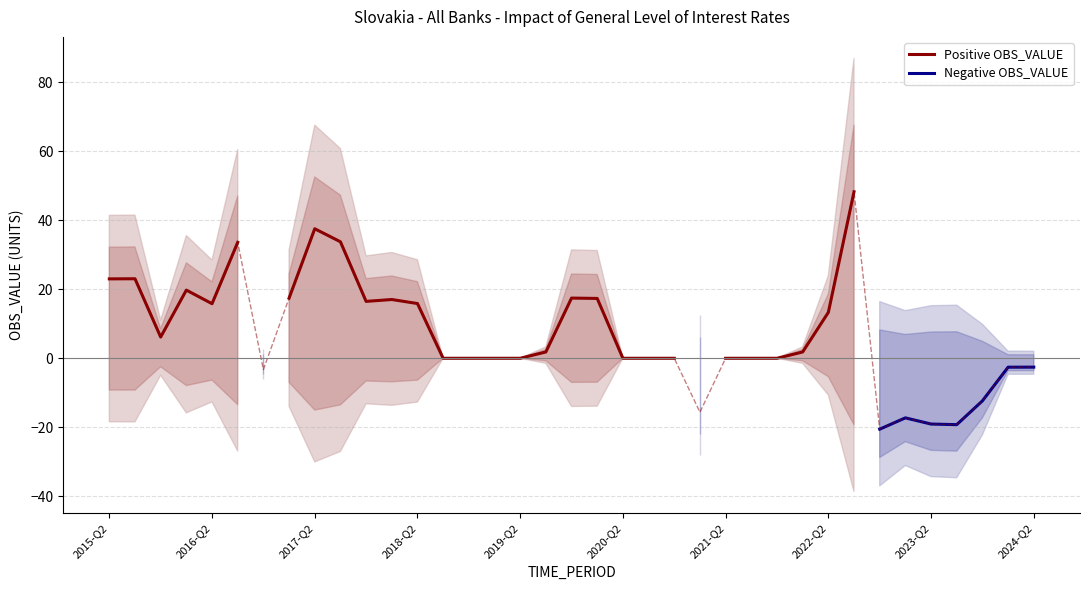

True or false: Positive OBS_VALUE has a value of 15.9 at 2018-Q2.

True